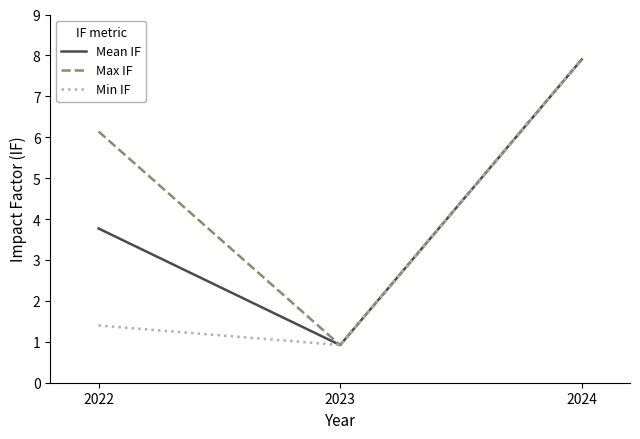

What is the average value of the Min IF series?

3.4